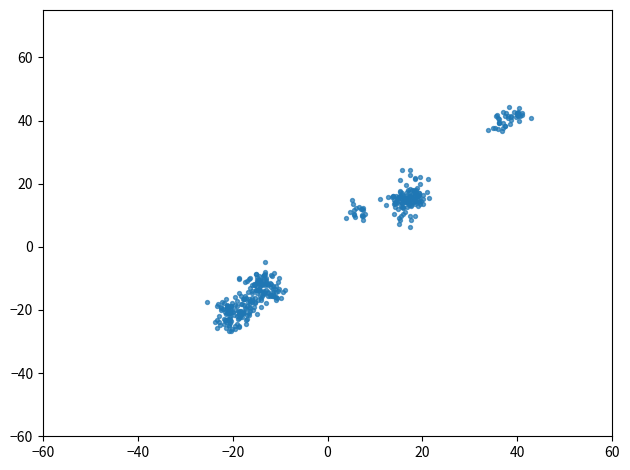

What is the range of X values (max minus min)?

68.2